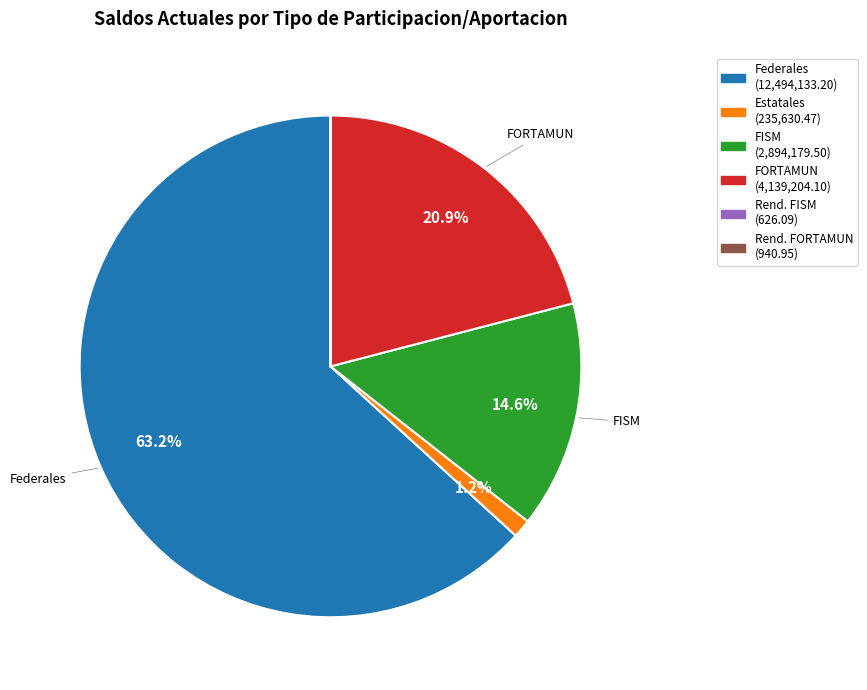

Is there a majority slice in this chart?

Yes